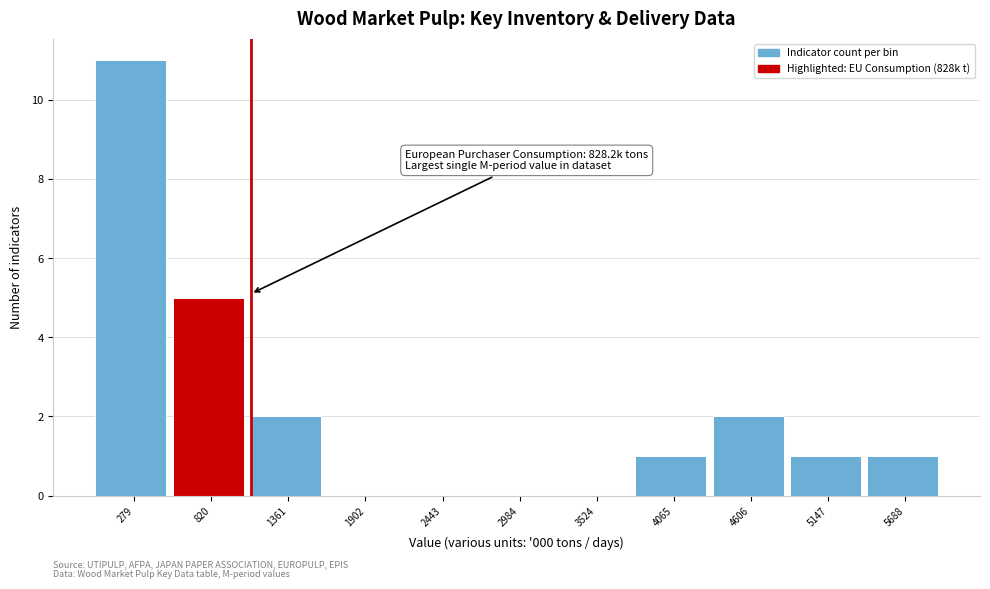

Which range on the x-axis has the tallest bar?

0 to 500